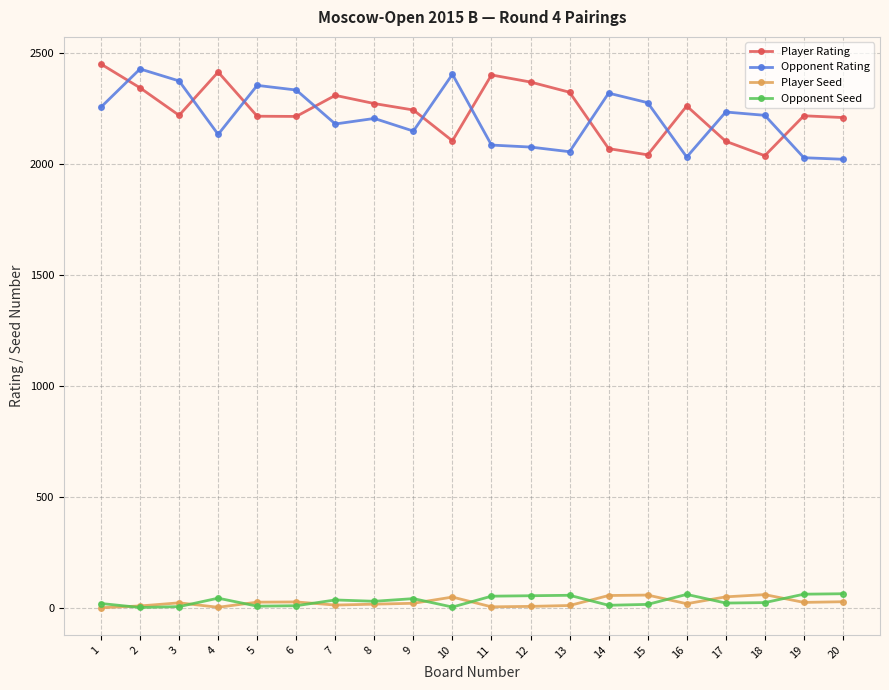

At which label does Opponent Rating reach its peak?

2